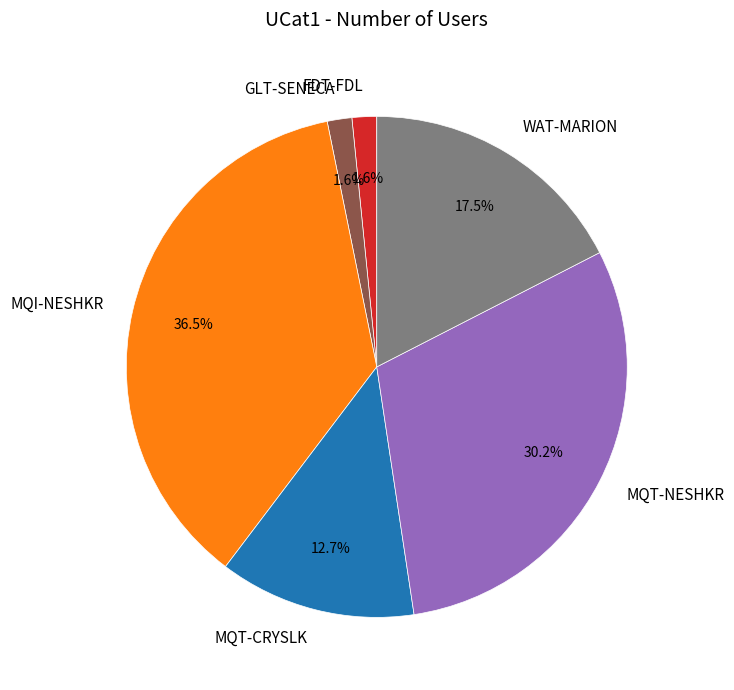

To the nearest percent, what is the difference between the MQT-CRYSLK and MQI-NESHKR slice percentages?

24%